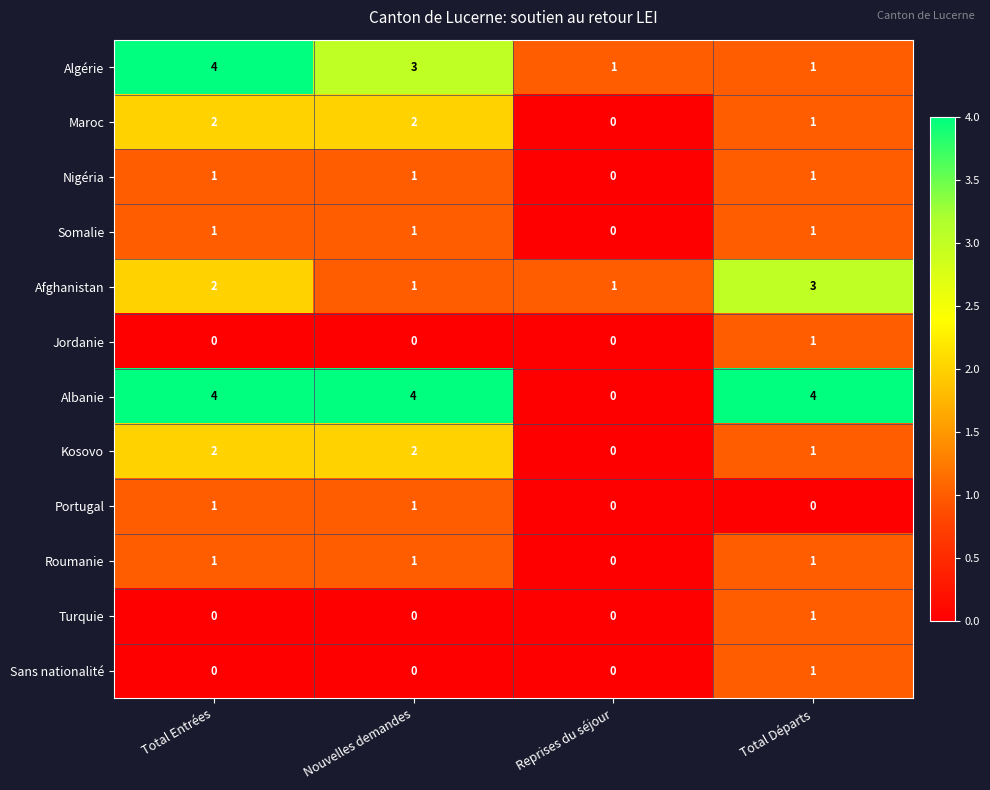

What is the total value across all series at Total Départs?

16